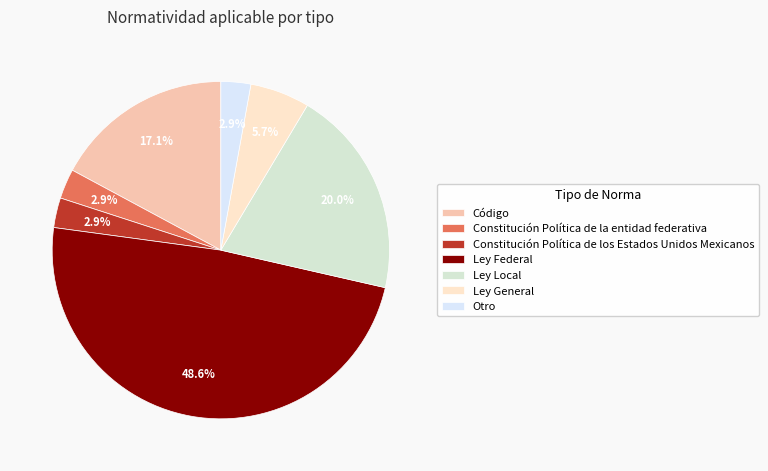

Which slice is the largest?

Ley Federal